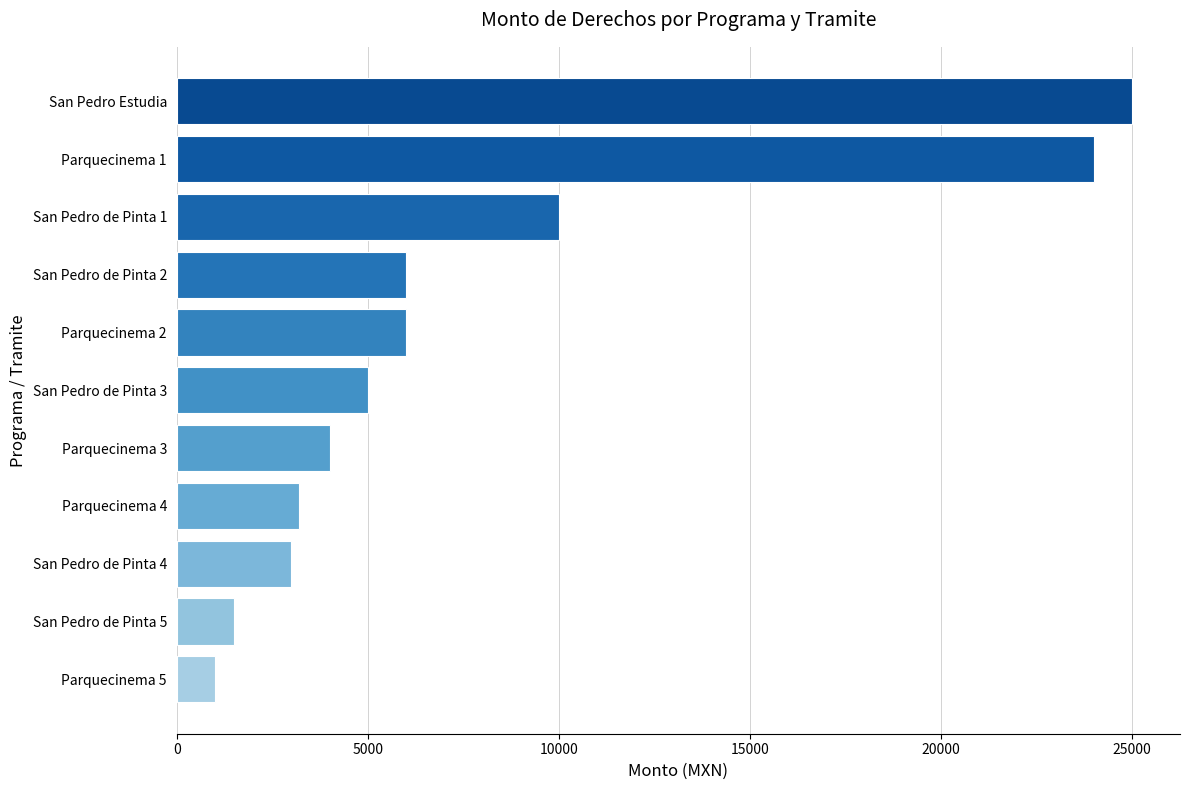

Reading top to bottom, extract all data points from this chart.

San Pedro Estudia=25000	Parquecinema 1=24000	San Pedro de Pinta 1=10000	San Pedro de Pinta 2=6000	Parquecinema 2=6000	San Pedro de Pinta 3=5000	Parquecinema 3=4000	Parquecinema 4=3200	San Pedro de Pinta 4=3000	San Pedro de Pinta 5=1500	Parquecinema 5=1000